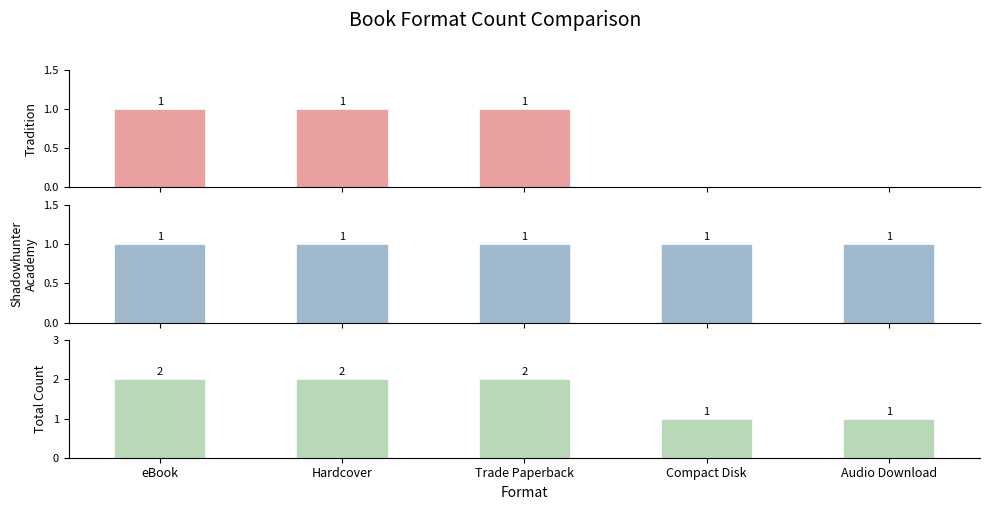

What is the maximum value shown in the chart?

2